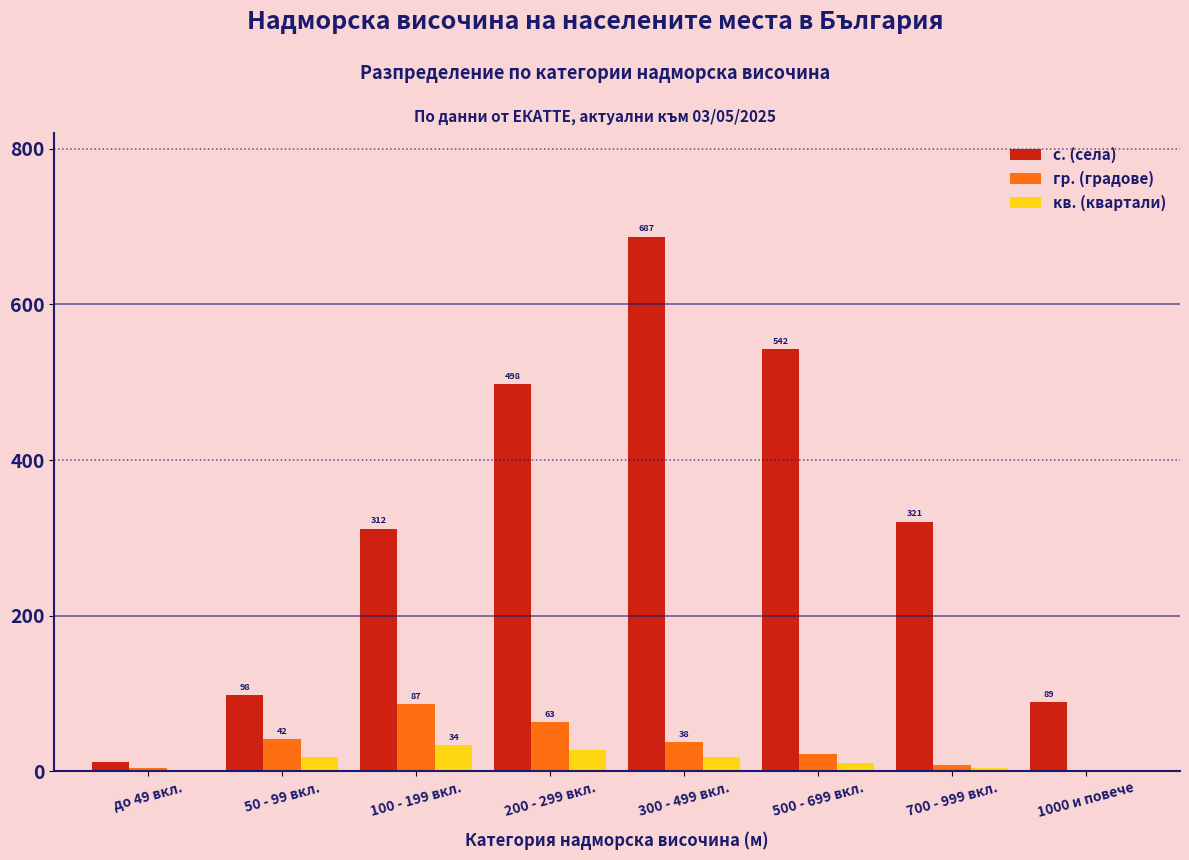

Reading left to right, transcribe all the data shown in this chart.

с. (села): до 49 вкл.=12	50 - 99 вкл.=98	100 - 199 вкл.=312	200 - 299 вкл.=498	300 - 499 вкл.=687	500 - 699 вкл.=542	700 - 999 вкл.=321	1000 и повече=89
гр. (градове): до 49 вкл.=5	50 - 99 вкл.=42	100 - 199 вкл.=87	200 - 299 вкл.=63	300 - 499 вкл.=38	500 - 699 вкл.=22	700 - 999 вкл.=8	1000 и повече=2
кв. (квартали): до 49 вкл.=2	50 - 99 вкл.=18	100 - 199 вкл.=34	200 - 299 вкл.=28	300 - 499 вкл.=19	500 - 699 вкл.=11	700 - 999 вкл.=4	1000 и повече=1